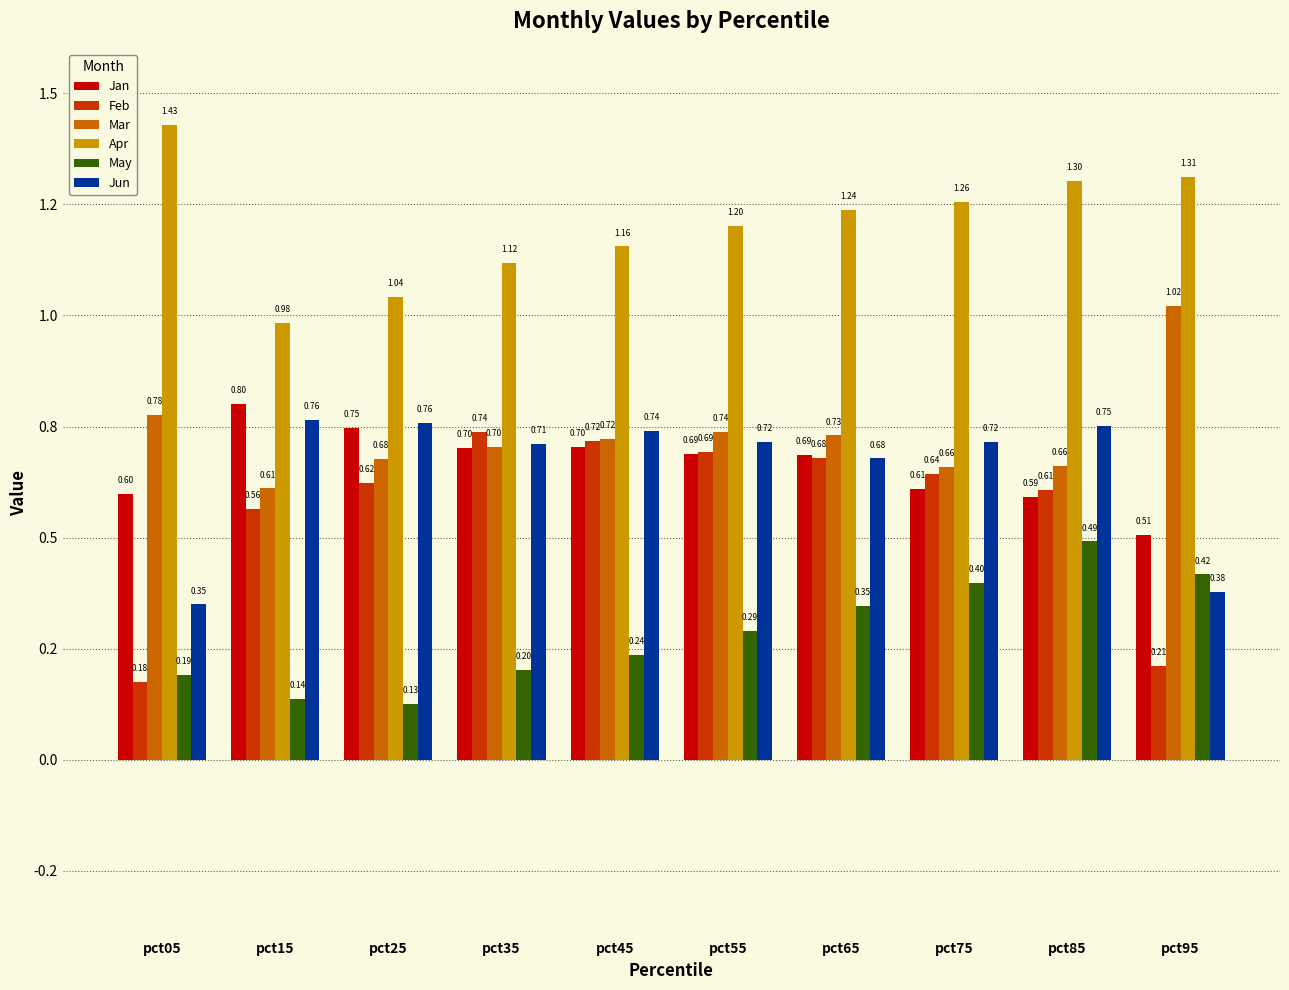

Between pct05 and pct25, which series saw the biggest shift?

Feb